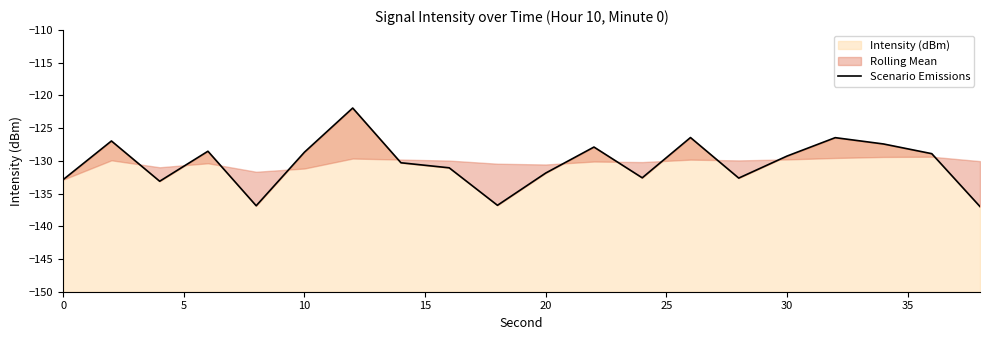

The value of Intensity (dBm) at 10 is -31.2. True or false?

False